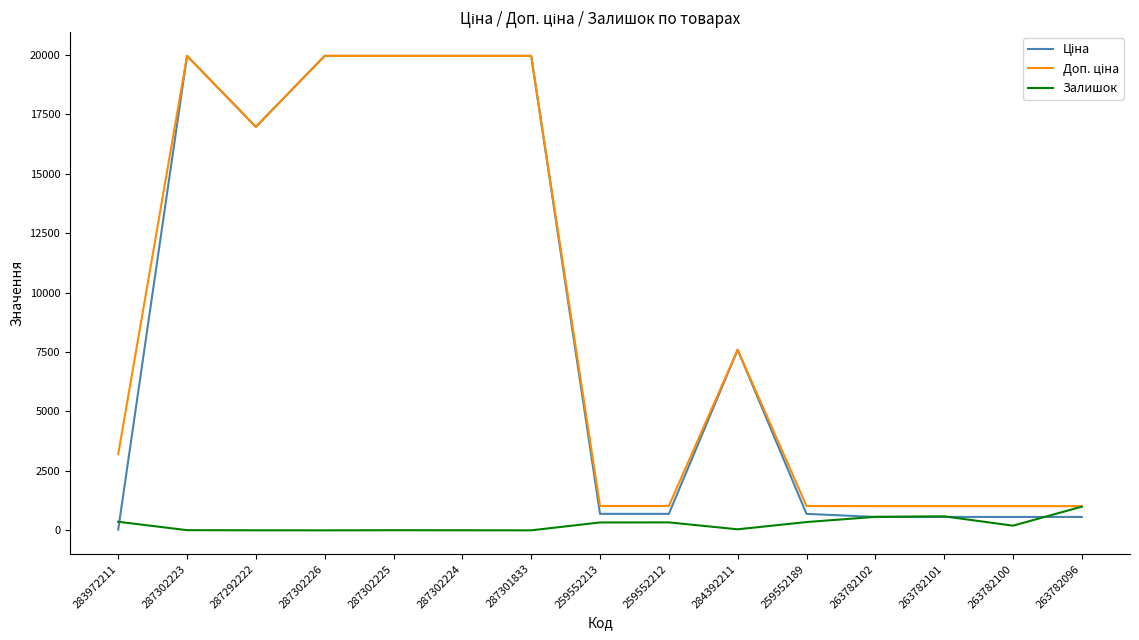

What is the highest value of the Залишок series?

995.0